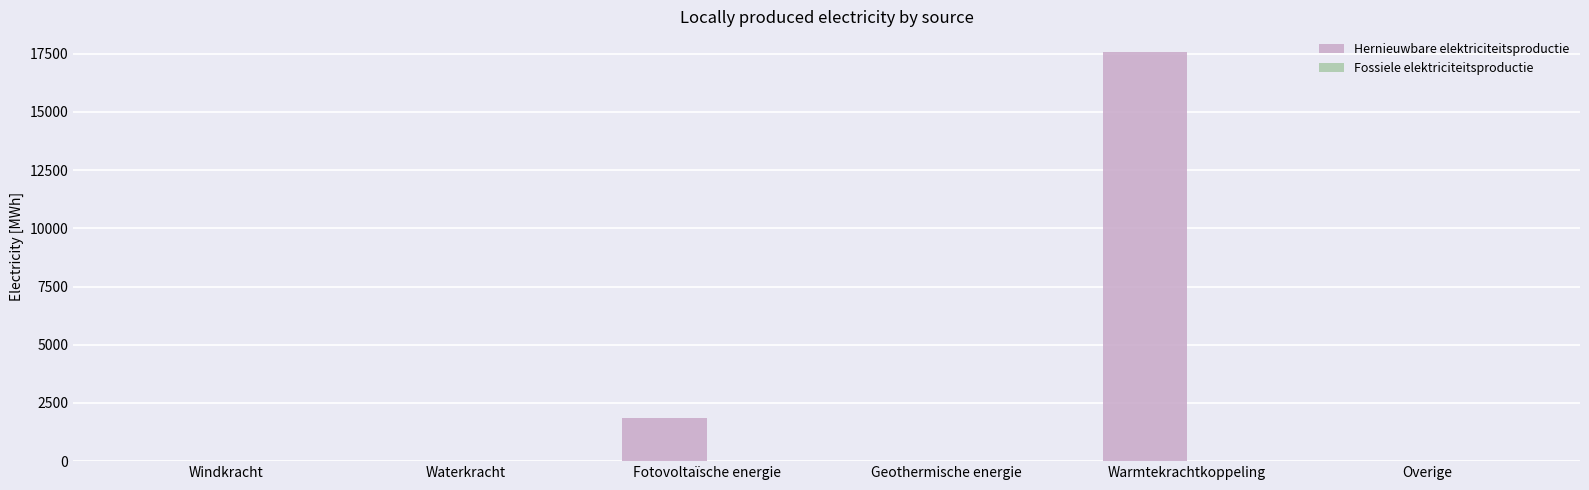

True or false: the data shows 0.0 at Waterkracht.

True